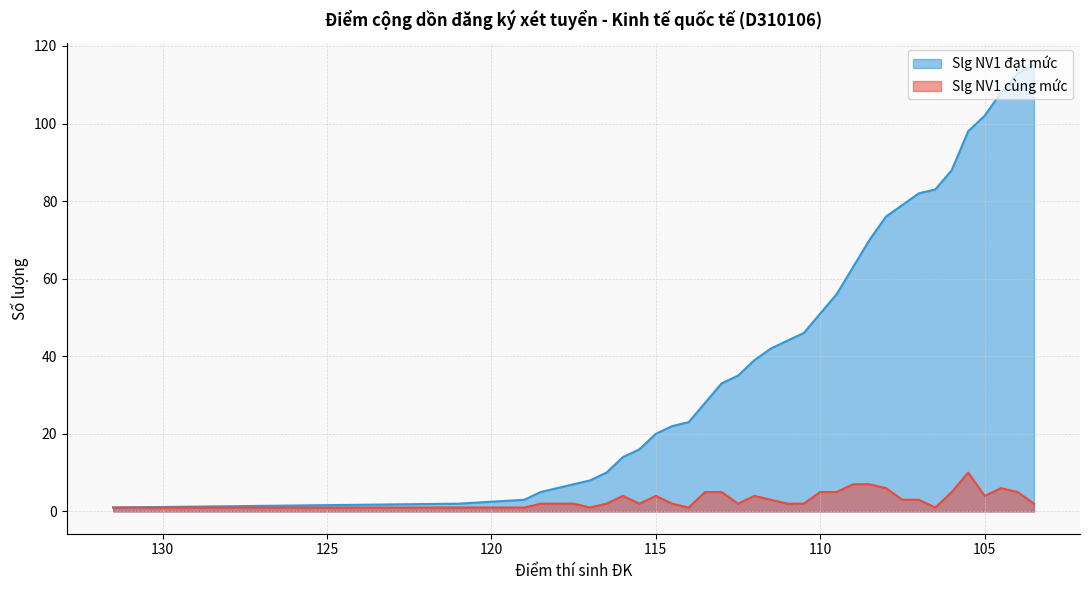

True or false: Slg NV1 đạt mức has a value of 62 at 111.

False